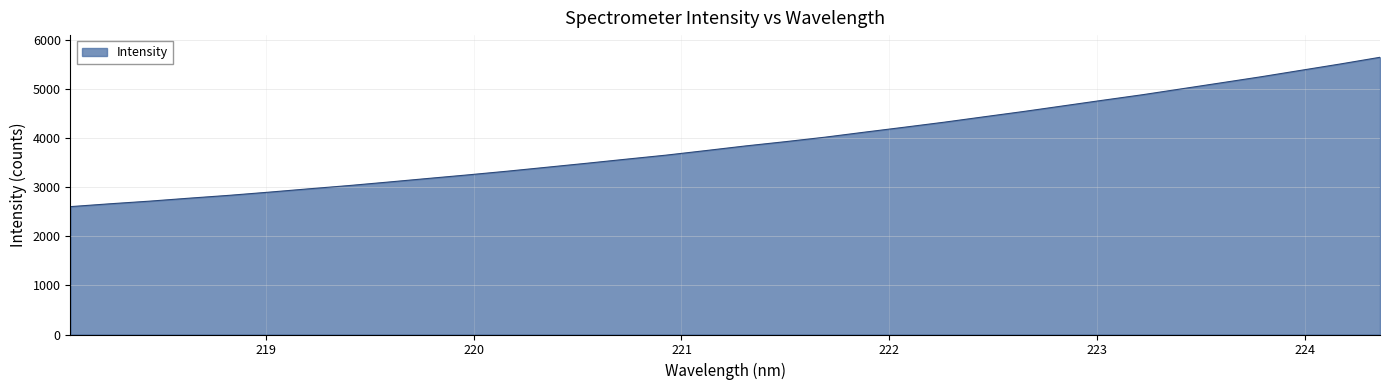

Does the chart display data point markers on the line(s)?

No